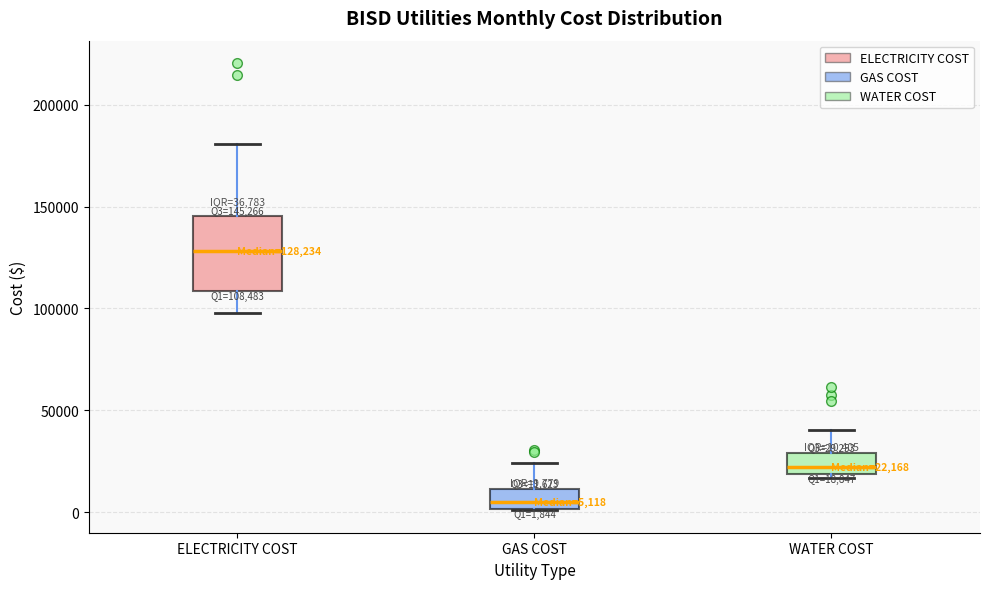

Which box is the tallest, from its lower edge to its upper edge?

ELECTRICITY COST